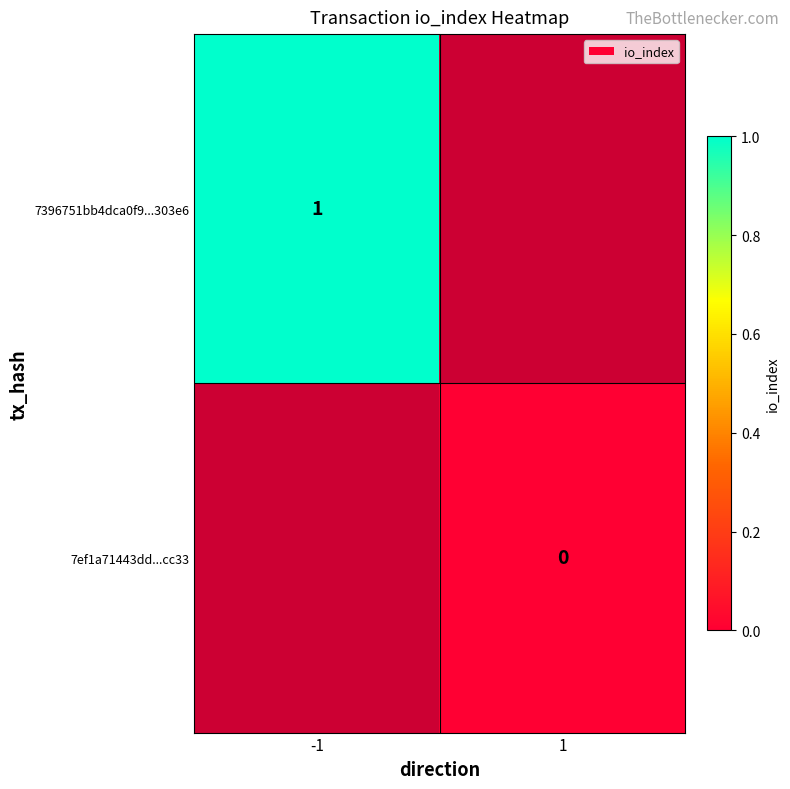

The value of 7396751bb4dca0f9...303e6 at -1 is 0. True or false?

False